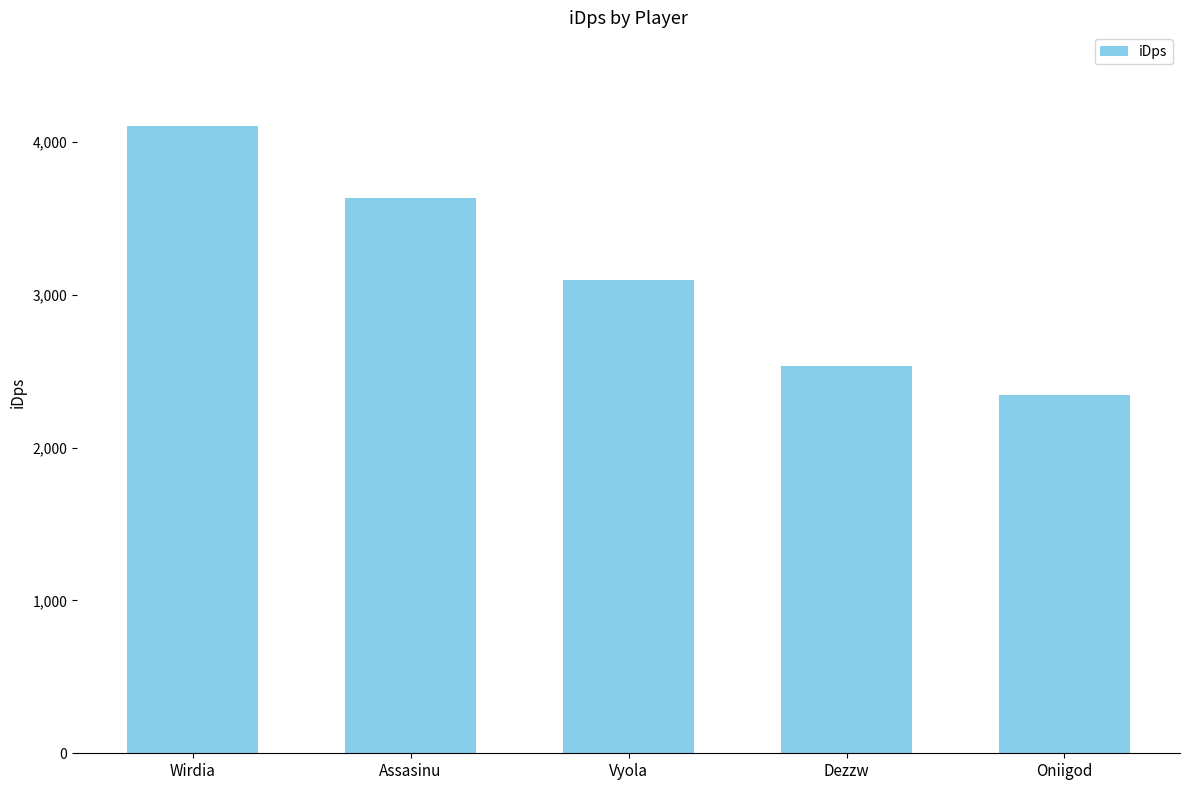

How many categories are shown in the chart?

5